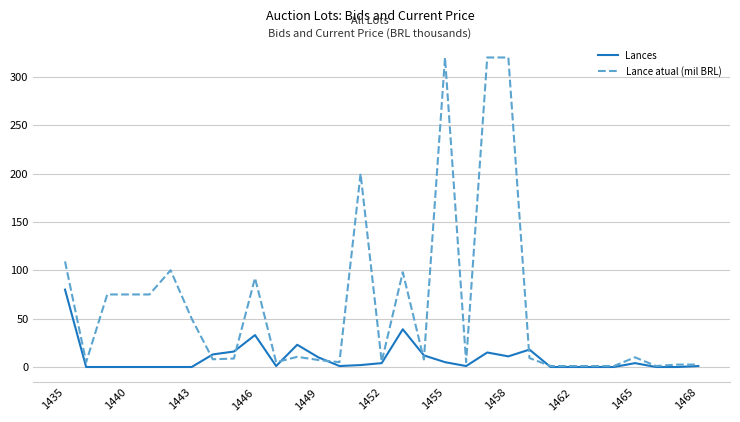

List the series in order of their peak value, highest first.

Lance atual (mil BRL), Lances